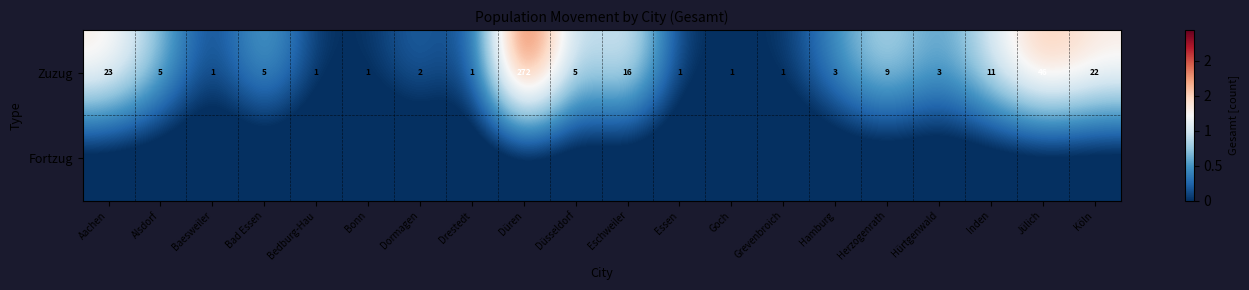

At which label is Zuzug closest to 136?

Jülich